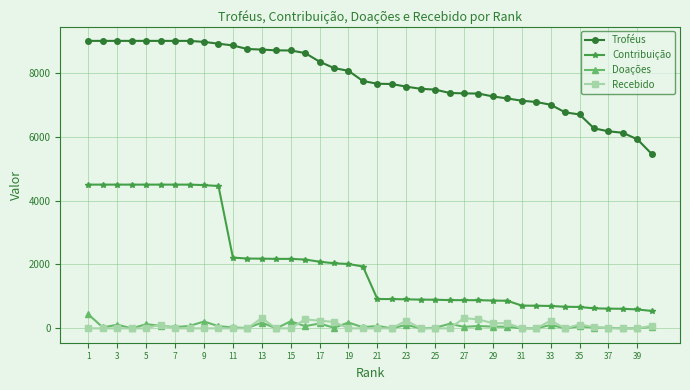

Is this an area chart (filled region under the line)?

No